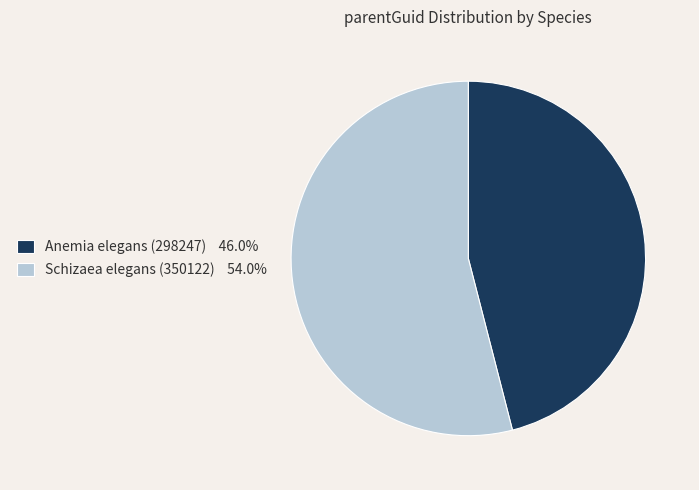

Which category has the smallest portion of the pie?

Anemia elegans (298247)